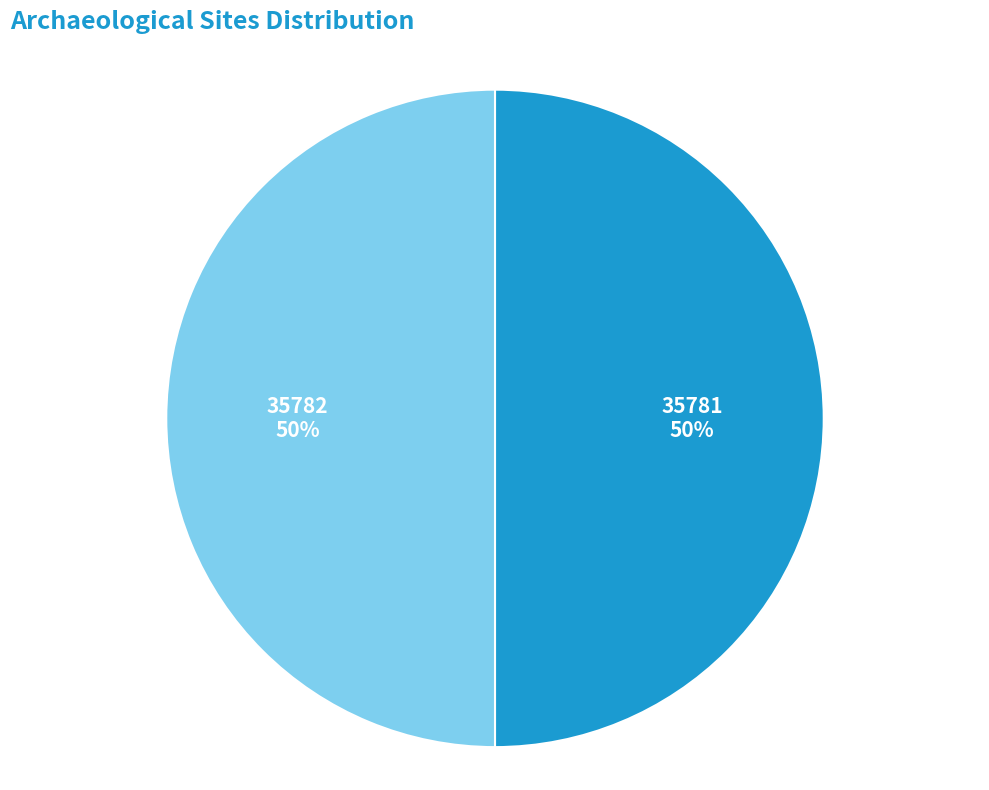

Is it true that 35782 is 38% of the pie?

False